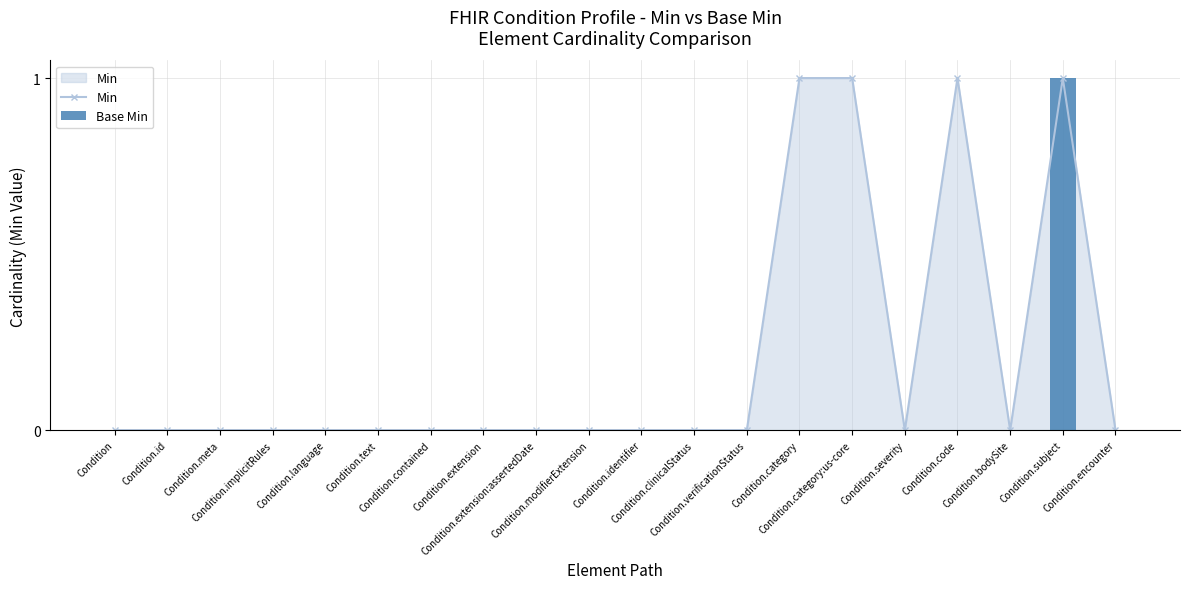

Which category has the highest value across all series?

Condition.category